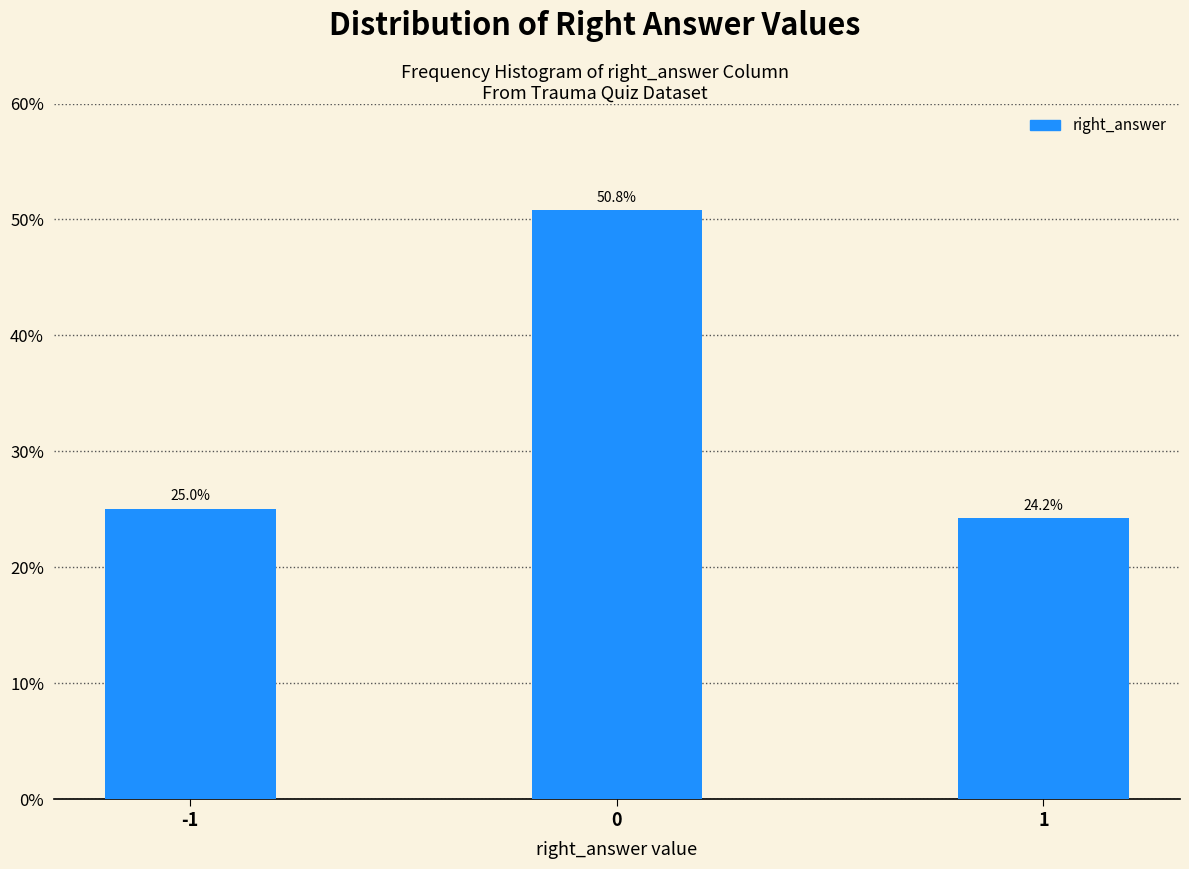

Reading left to right, list all the values displayed in this chart.

25.0	50.8	24.2